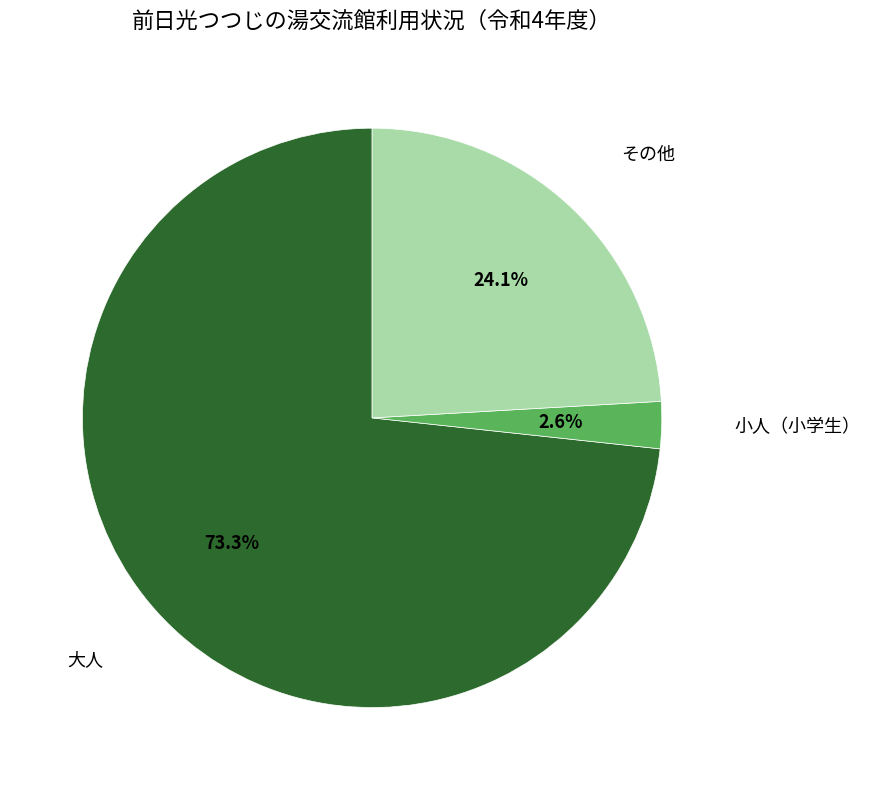

Approximately how many times larger is the value at 大人 compared to その他?

3.0